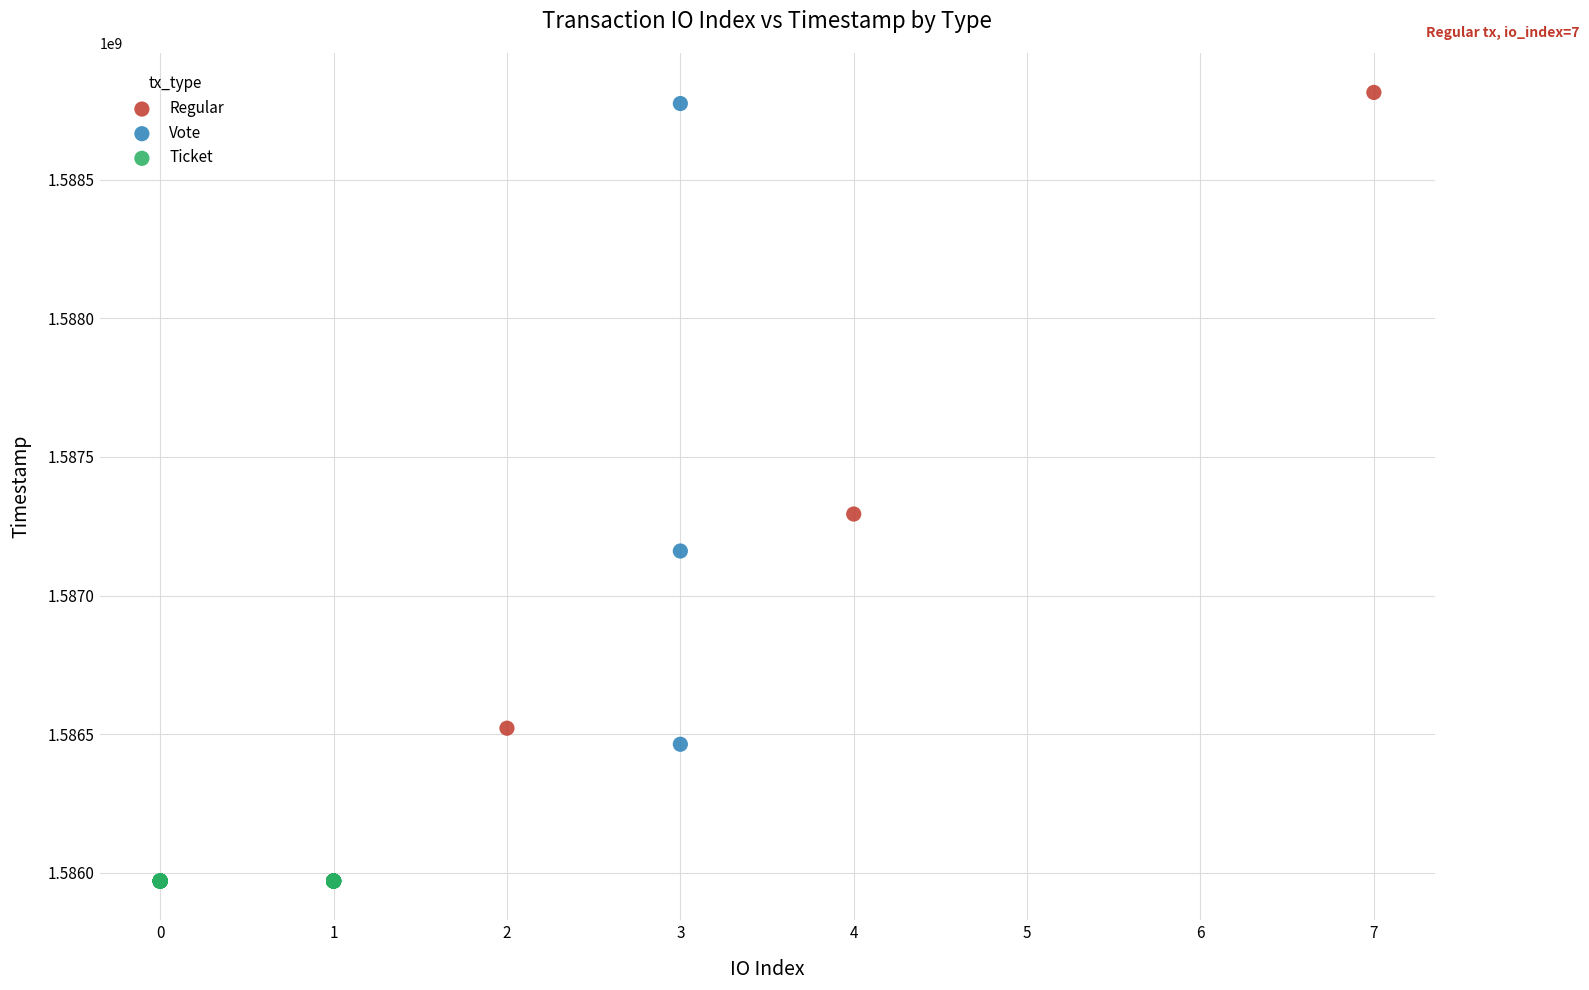

Which series contains the lowest Y value?

Ticket